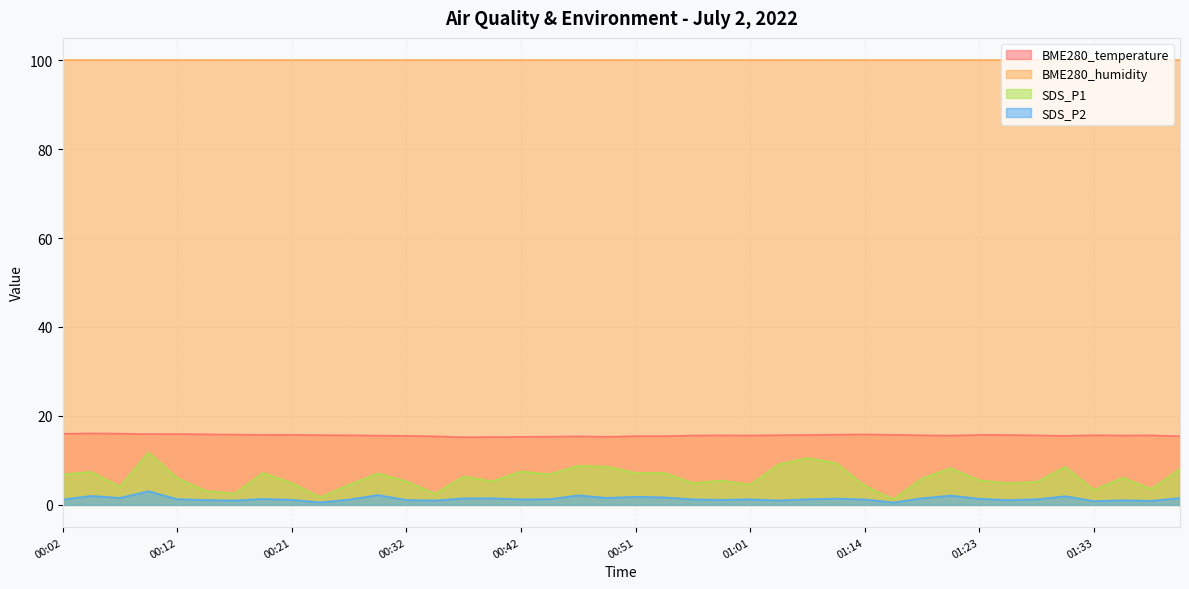

Which series has the widest spread of values?

SDS_P1